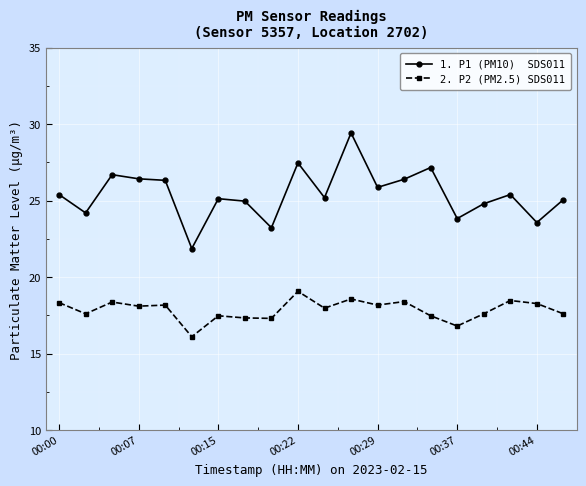

What is the smallest value displayed?

16.1